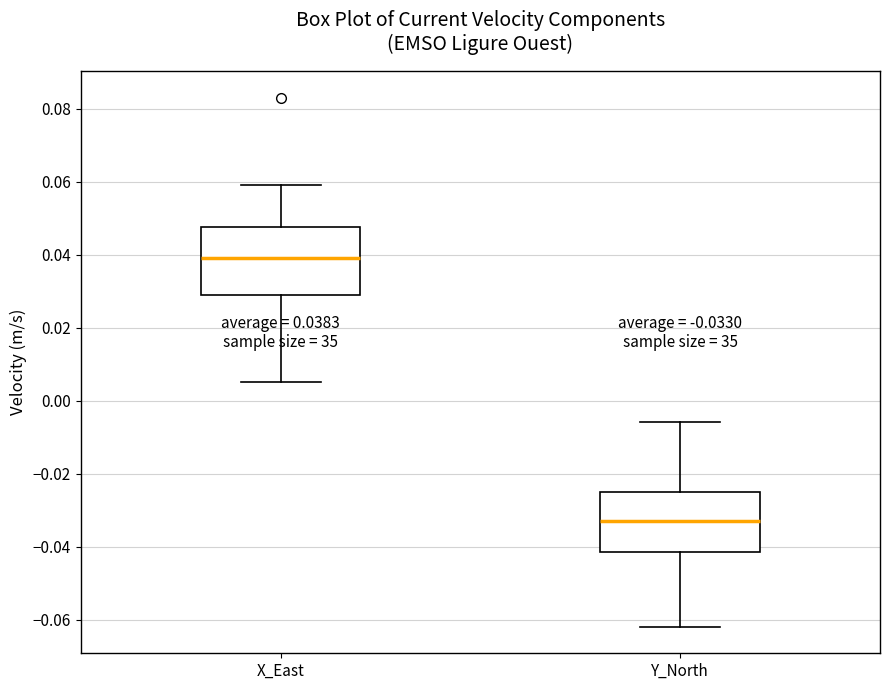

Which box's median line is the highest?

X_East